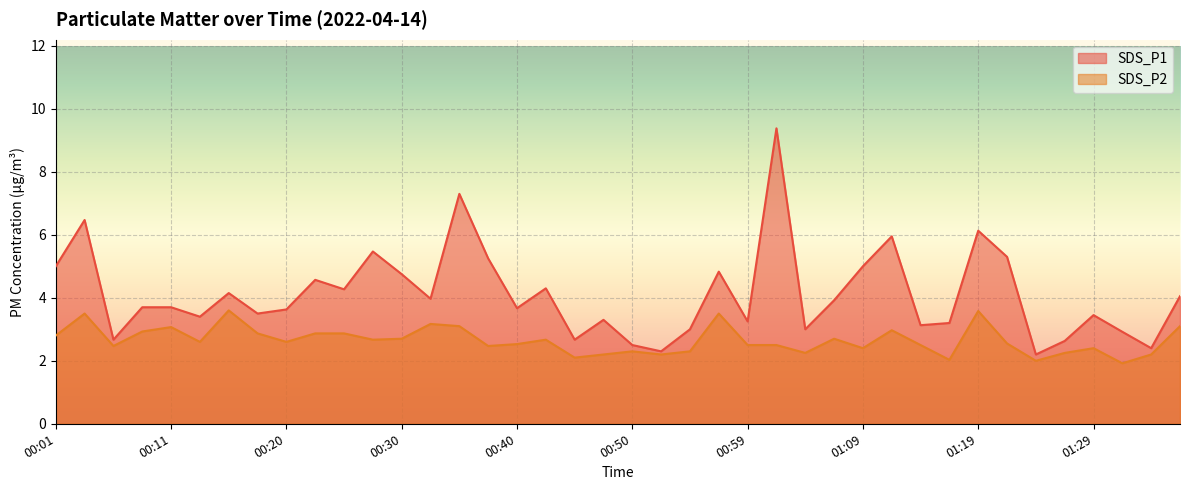

What is the minimum value for SDS_P1?

2.2